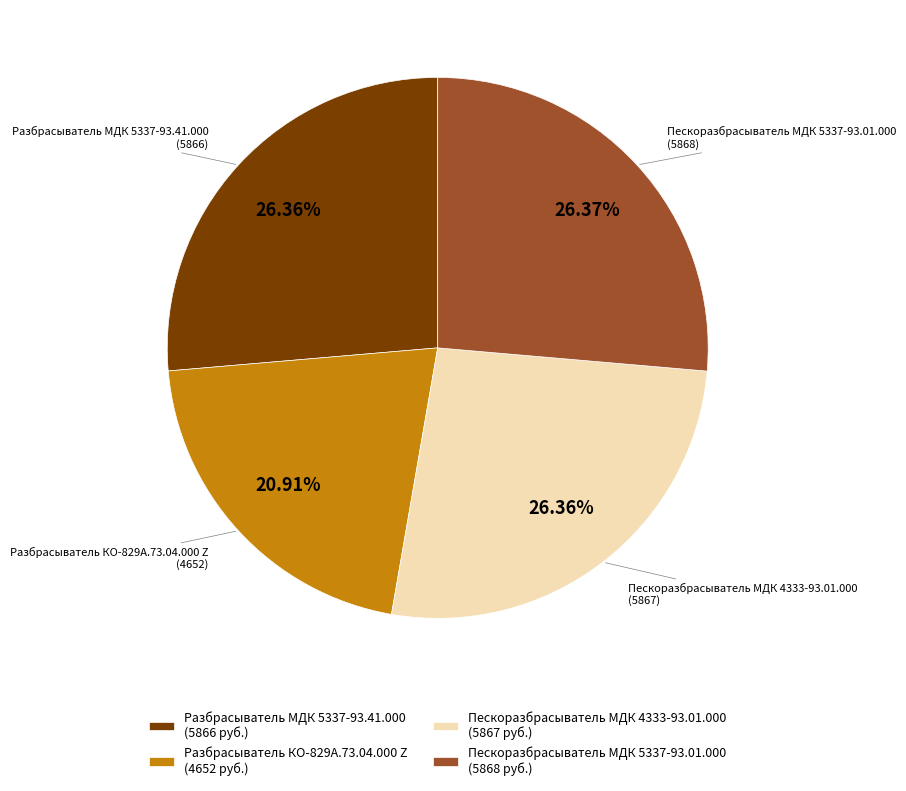

Does Пескоразбрасыватель МДК 4333-93.01.000 account for over 50% of the chart?

No